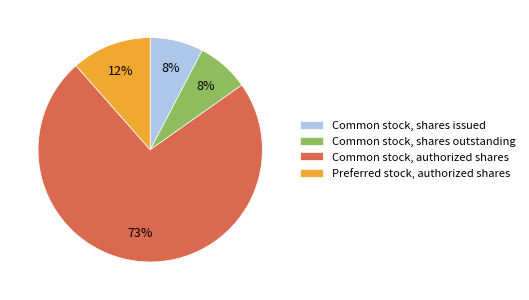

Count the number of slices in the pie.

4